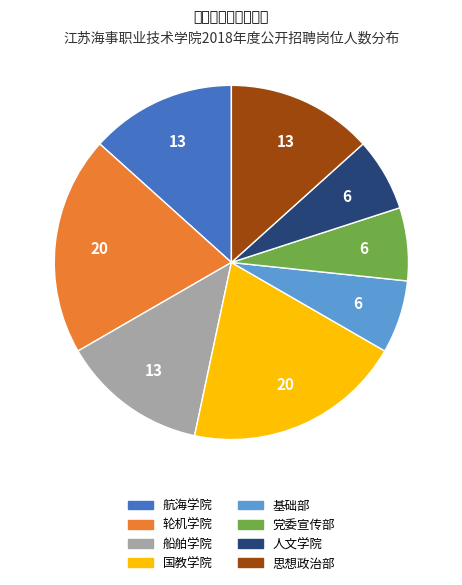

Which has a higher value, 轮机学院 or 思想政治部?

轮机学院